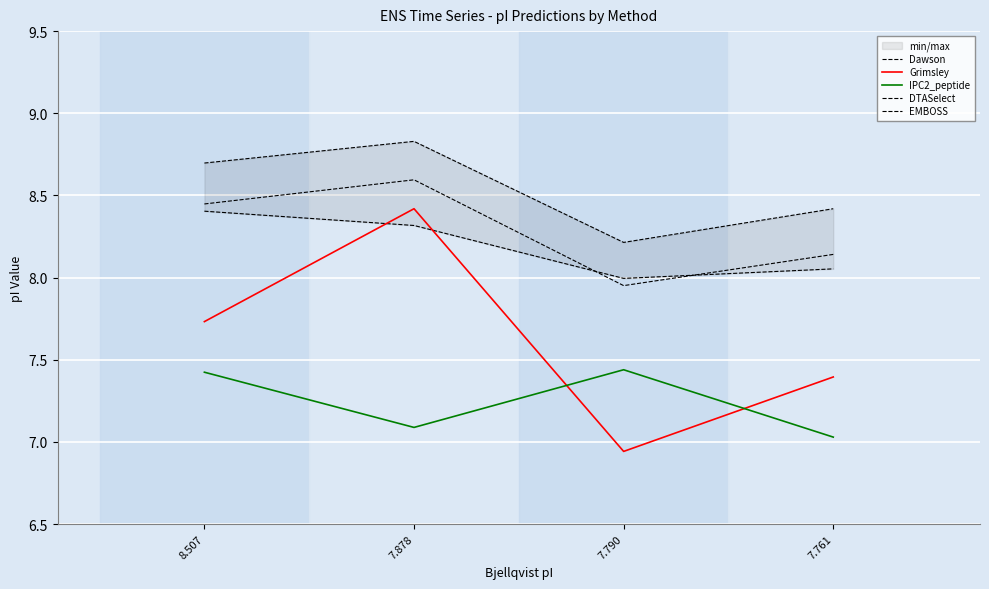

What is the smallest value displayed?

6.9